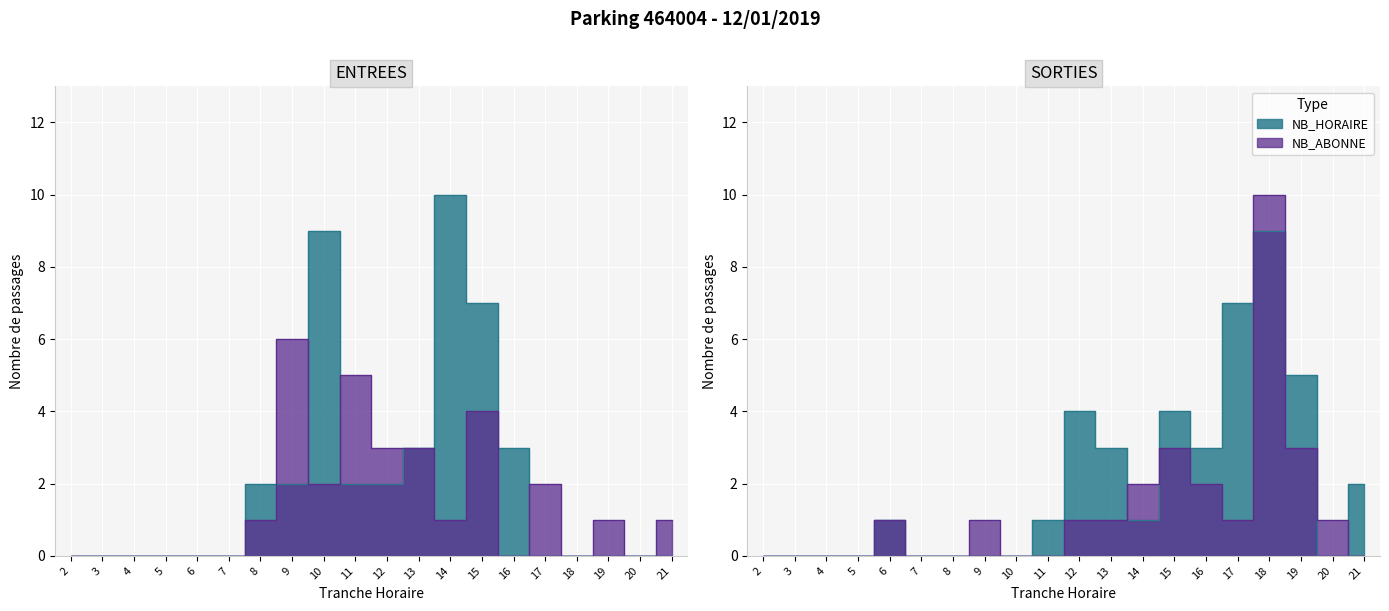

How many lines are shown in the chart?

4